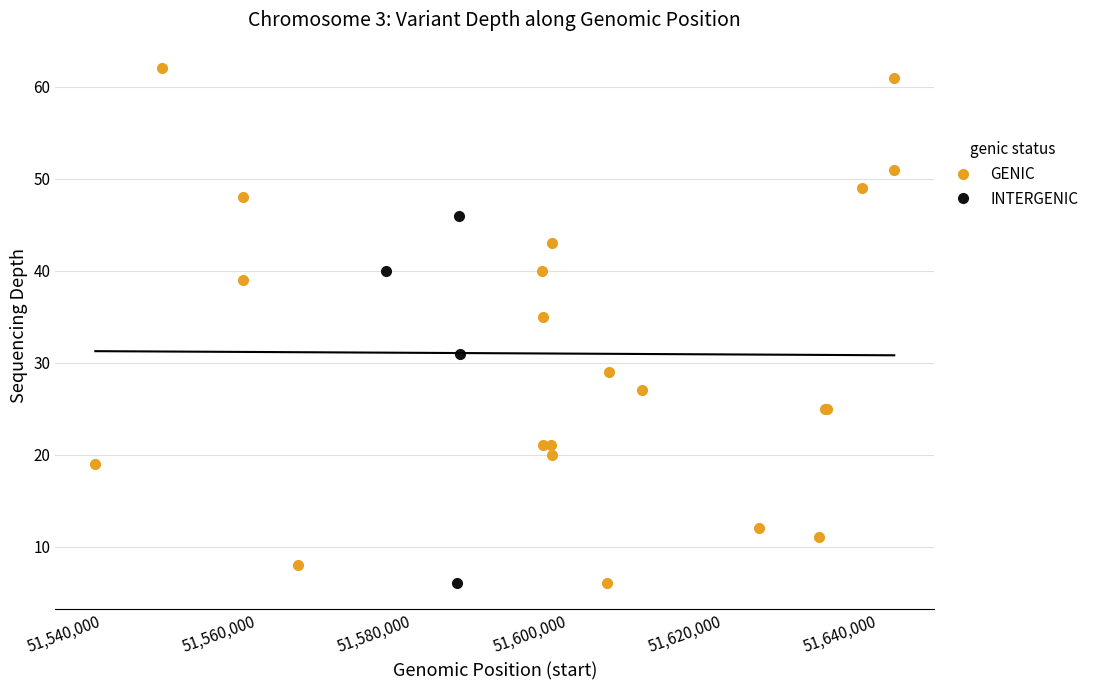

The value at 16 is 14. True or false?

False